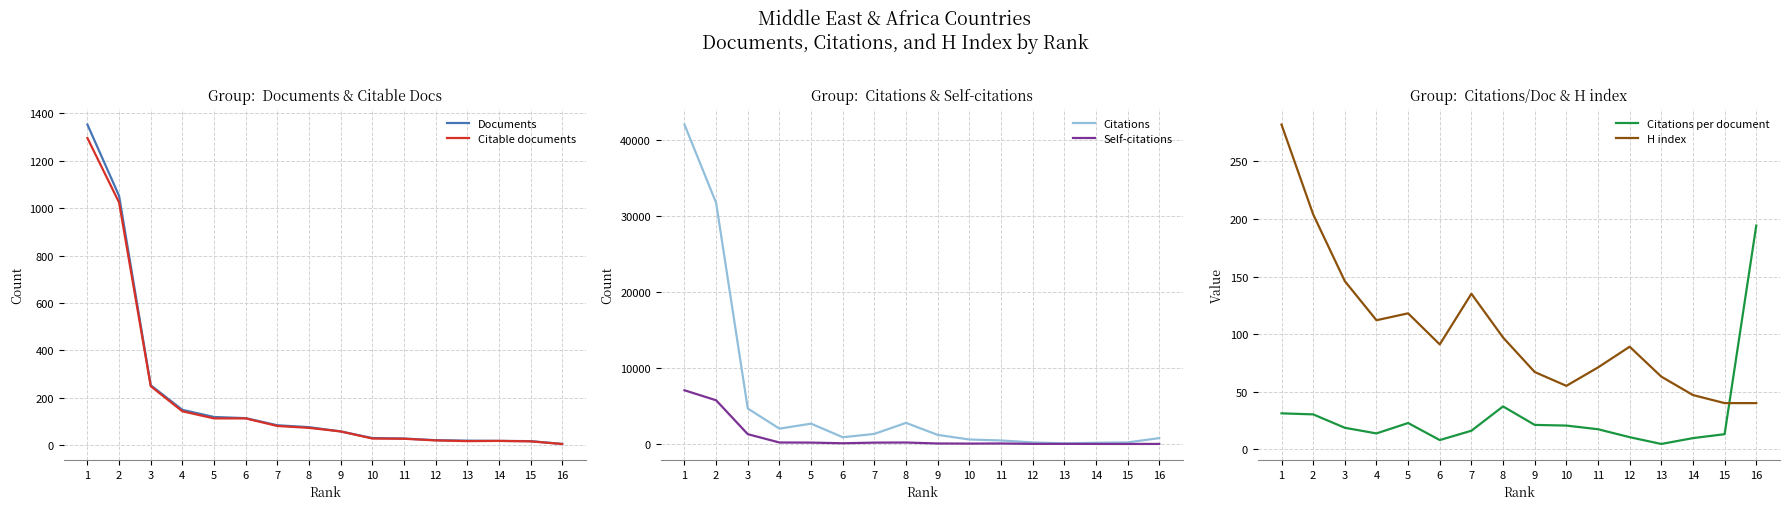

Read the Citable documents value at 6.

112